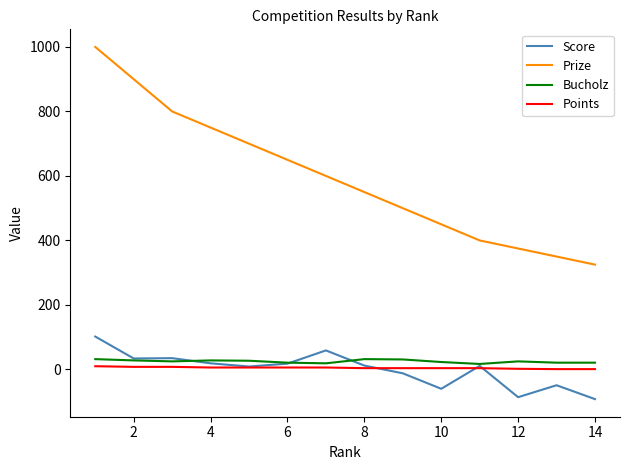

Which series has the largest total across all categories?

Prize